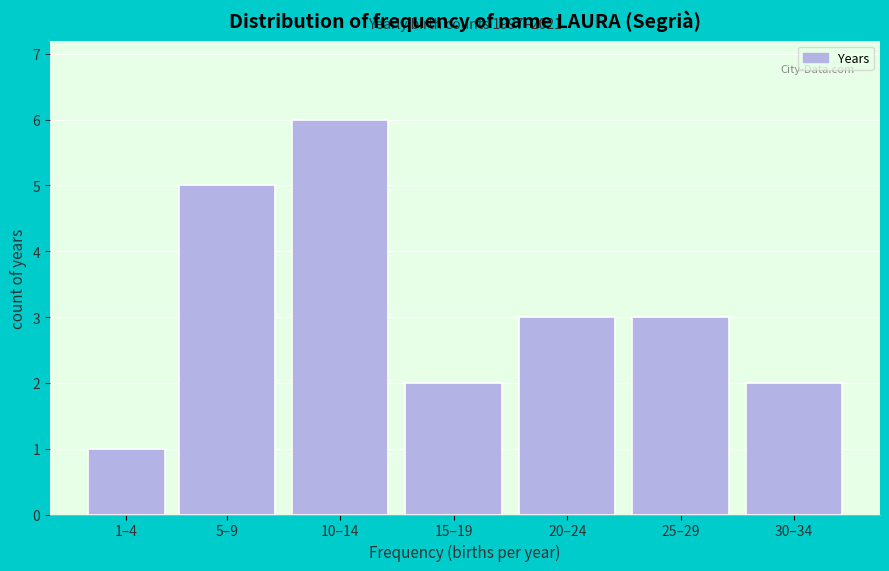

Reading right to left, extract all data points from this chart.

2	3	3	2	6	5	1